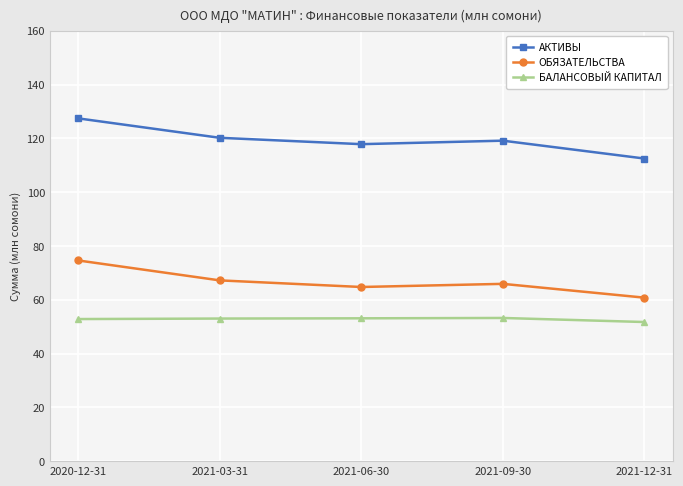

True or false: АКТИВЫ and ОБЯЗАТЕЛЬСТВА intersect in this chart.

False